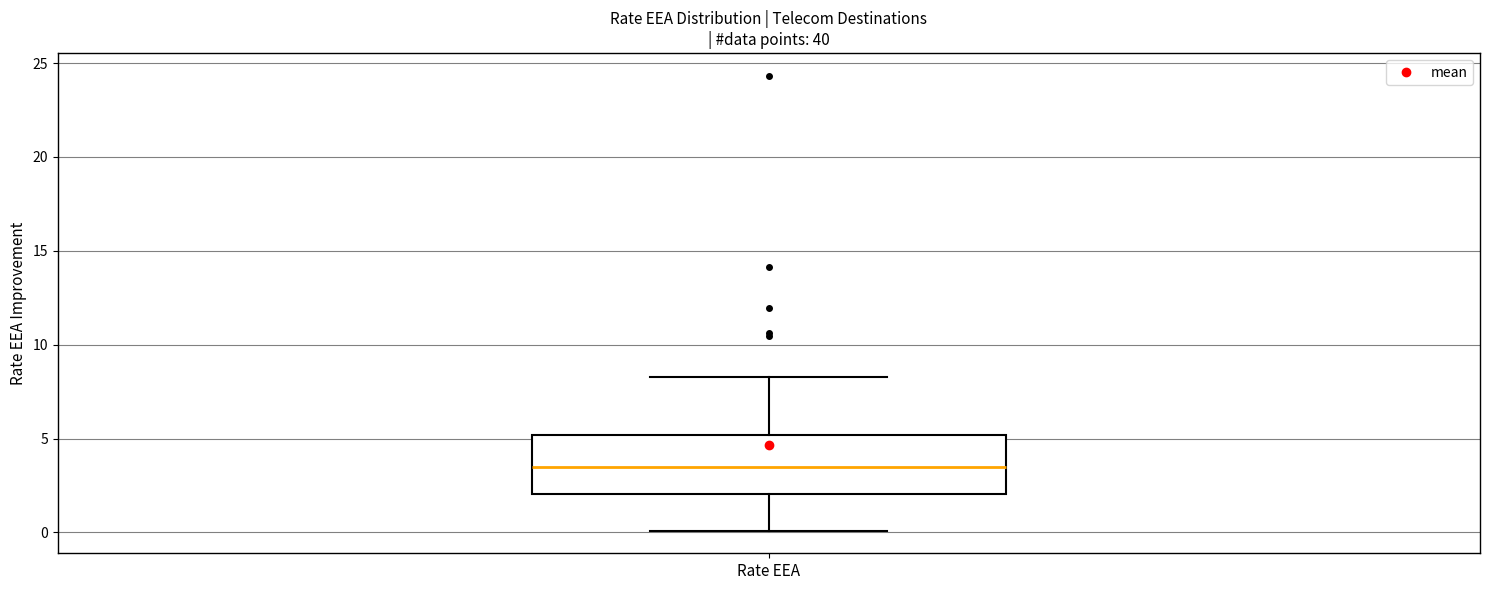

Transcribe this box plot: give where the median line is, the range the box spans, and where the two whiskers end, as read against the y-axis. The values are not printed on the chart, so give them approximately, as read against the axis.

median 3.5, box 2.0 to 5.0, whiskers 0.0 to 8.5